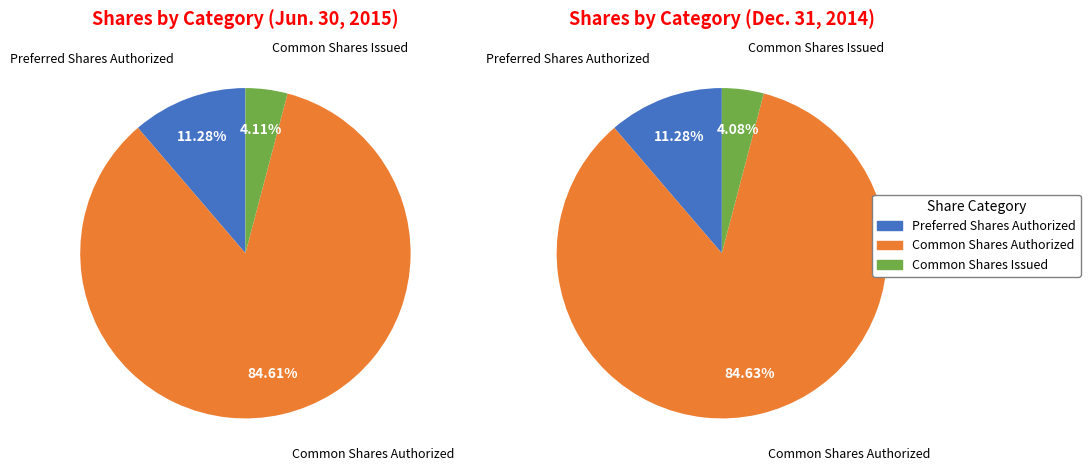

Which slice represents more than half of the pie?

Common Shares Authorized